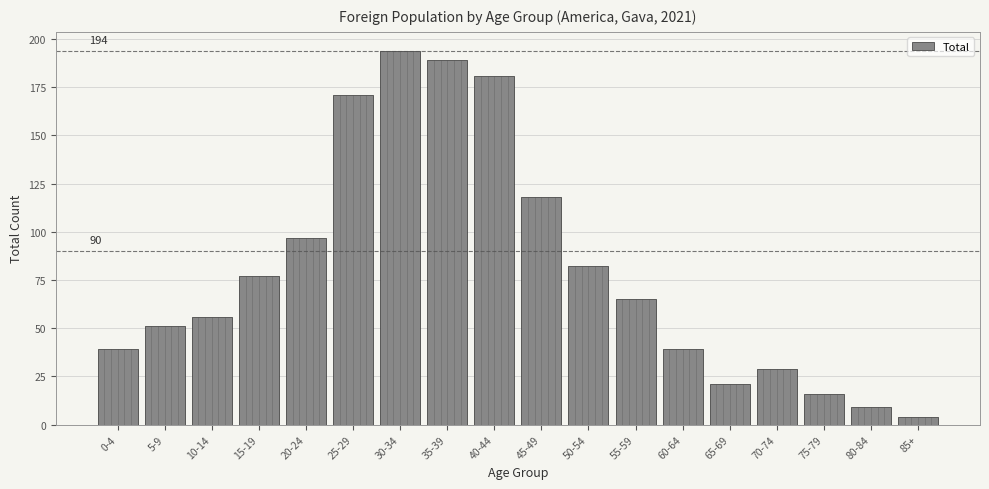

Reading left to right, list all the values displayed in this chart.

39	51	56	77	97	171	194	189	181	118	82	65	39	21	29	16	9	4